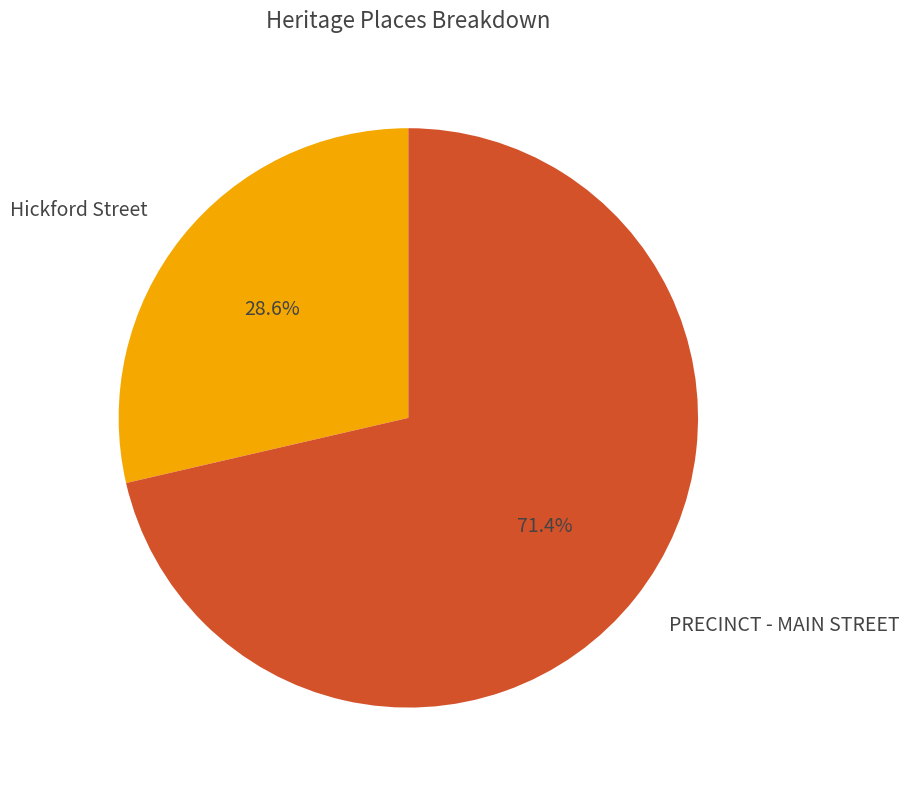

How many slices are in this pie chart?

2